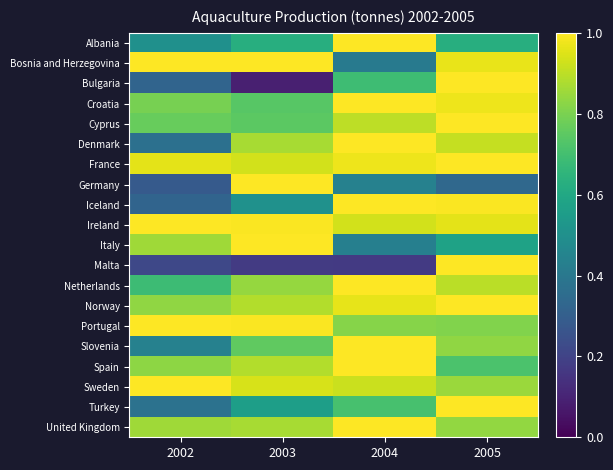

How many distinct data groups are displayed?

20